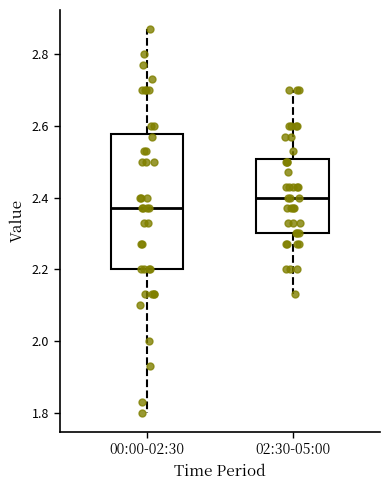

Reading left to right, read every box against the y-axis: the position of its median line, the range the box covers, and the ends of its whiskers. The values are not printed on the chart, so give them approximately, as read against the axis.

00:00-02:30: median 2.38, box 2.20 to 2.58, whiskers 1.80 to 2.88
02:30-05:00: median 2.40, box 2.30 to 2.50, whiskers 2.14 to 2.70